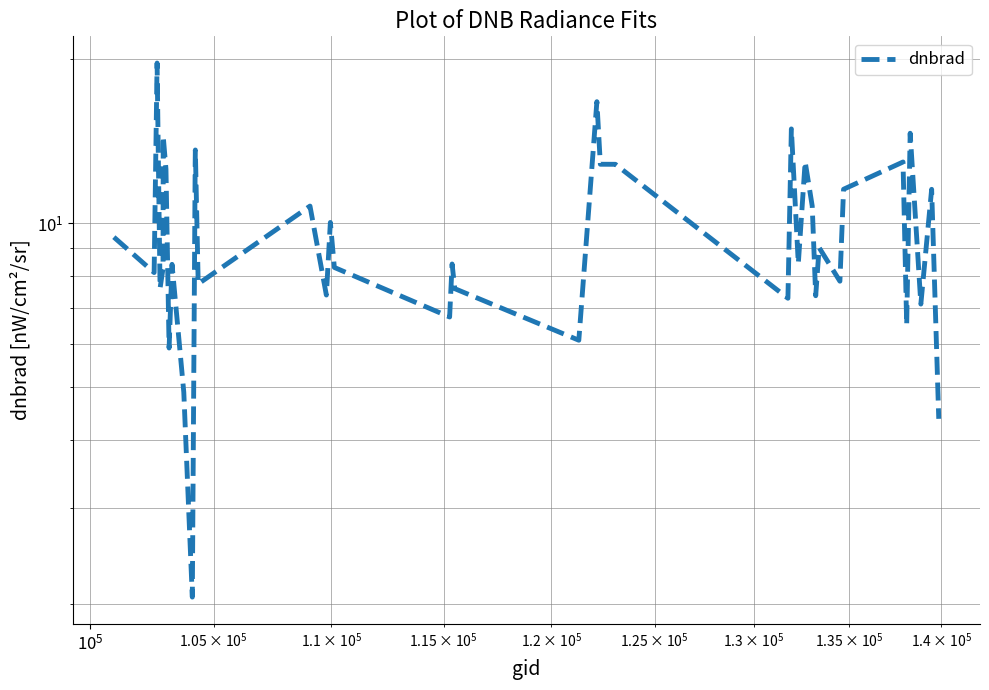

What is the sum of all values?

390.6